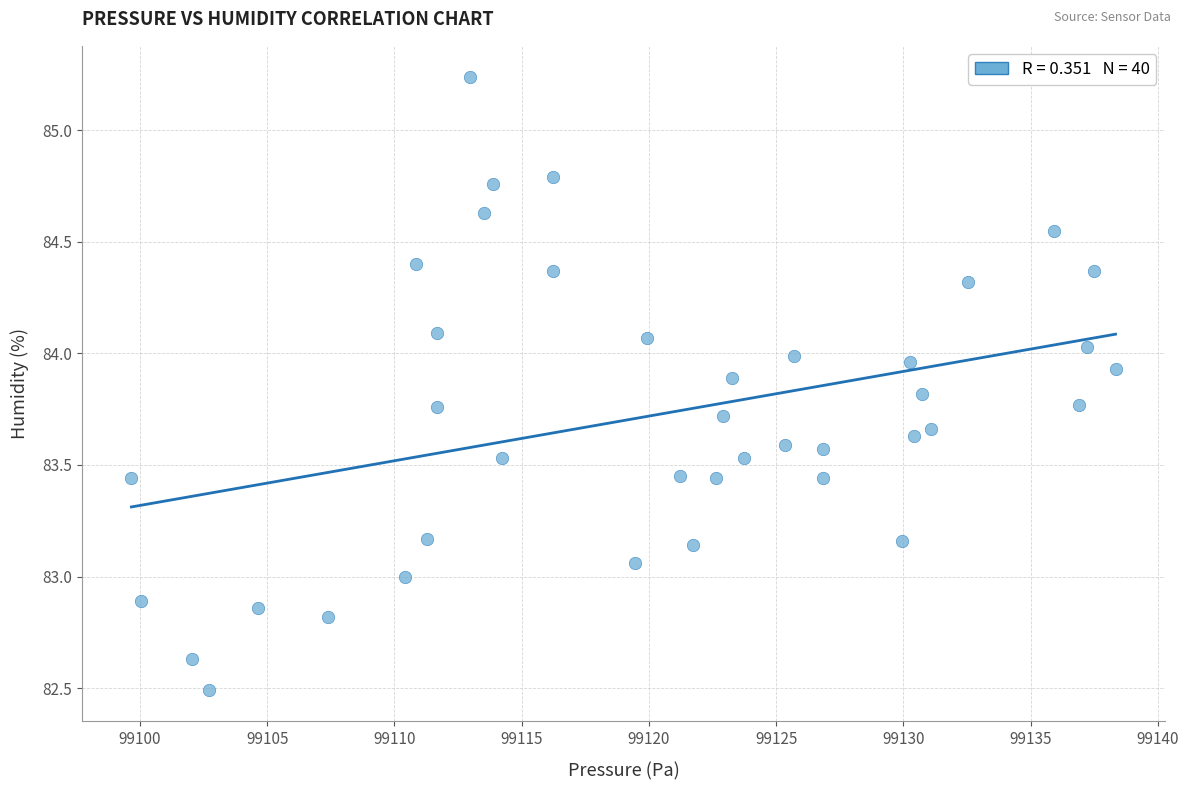

What is the range of X values (max minus min)?

38.7